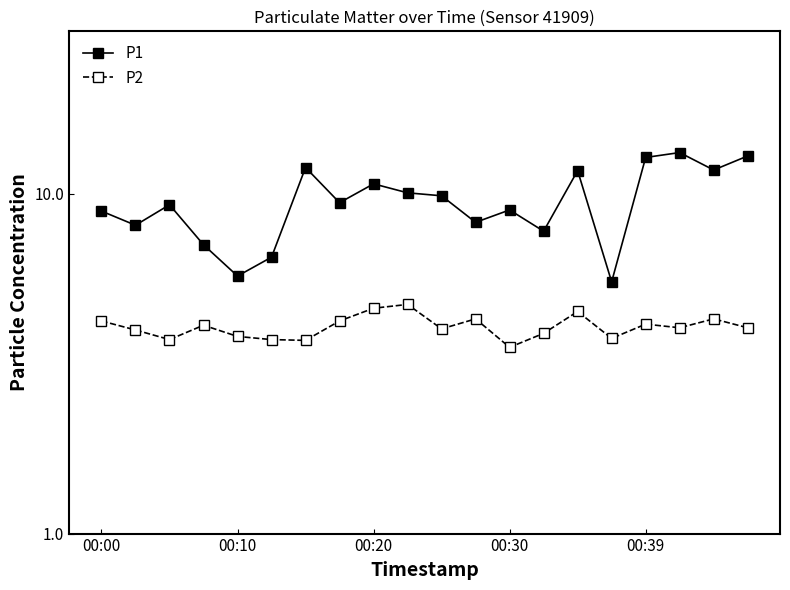

Which series has the widest spread of values?

P1